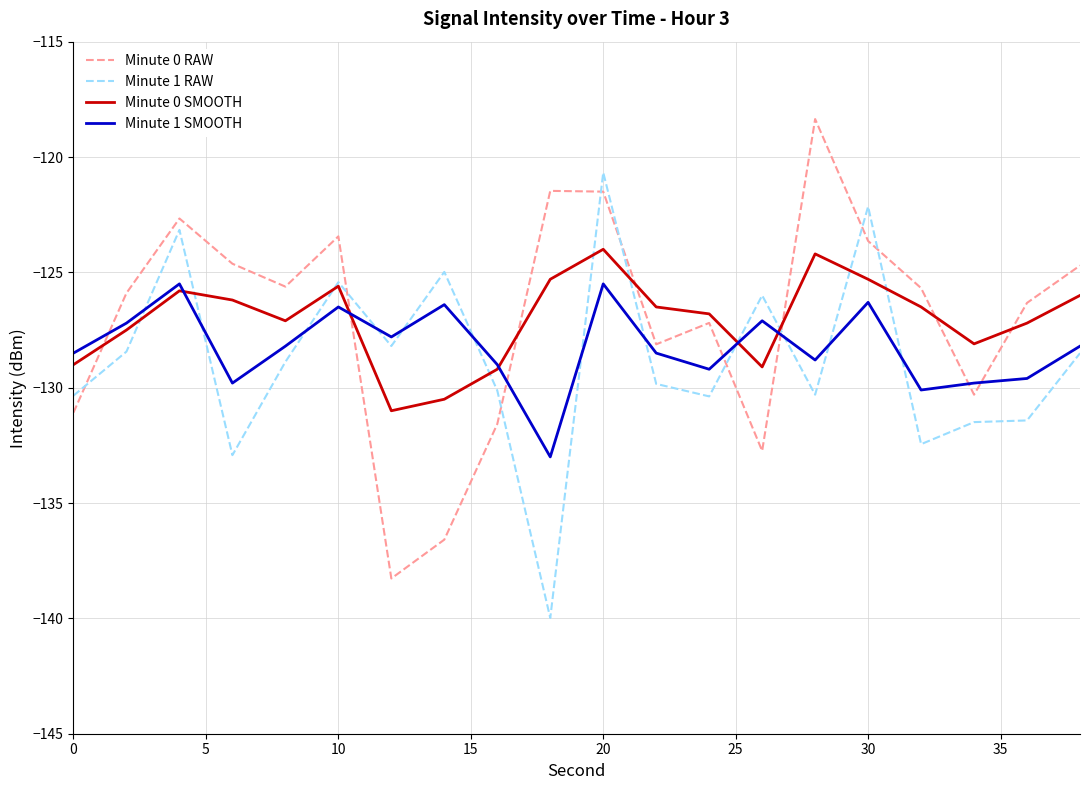

What are all the series names shown in the legend?

Minute 0 RAW, Minute 1 RAW, Minute 0 SMOOTH, Minute 1 SMOOTH